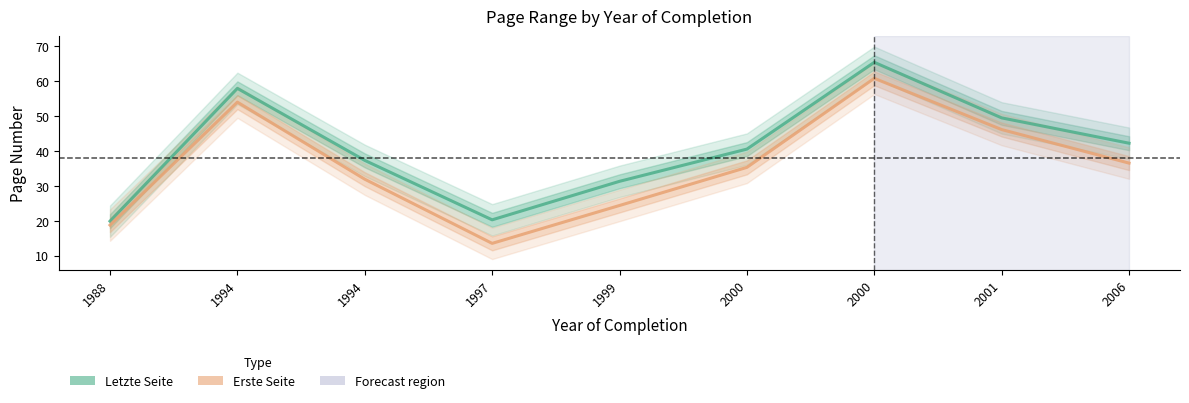

Reading right to left, transcribe all the data shown in this chart.

Letzte Seite: 42.2	49.4	65.4	40.5	31.3	20.2	37.3	57.9	19.8
Erste Seite: 36.5	46.1	60.8	35.3	24.3	13.5	31.9	54.0	18.7